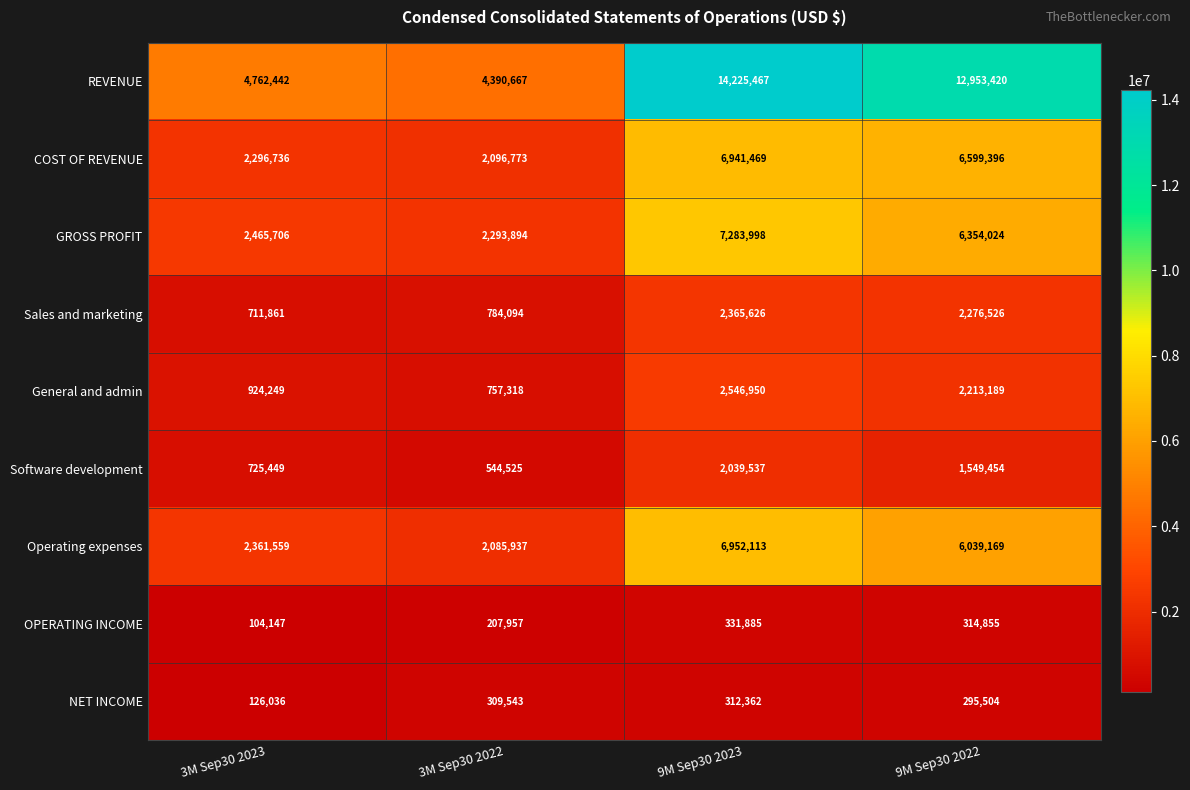

The REVENUE series shows 6814315 at 3M Sep30 2022. True or false?

False